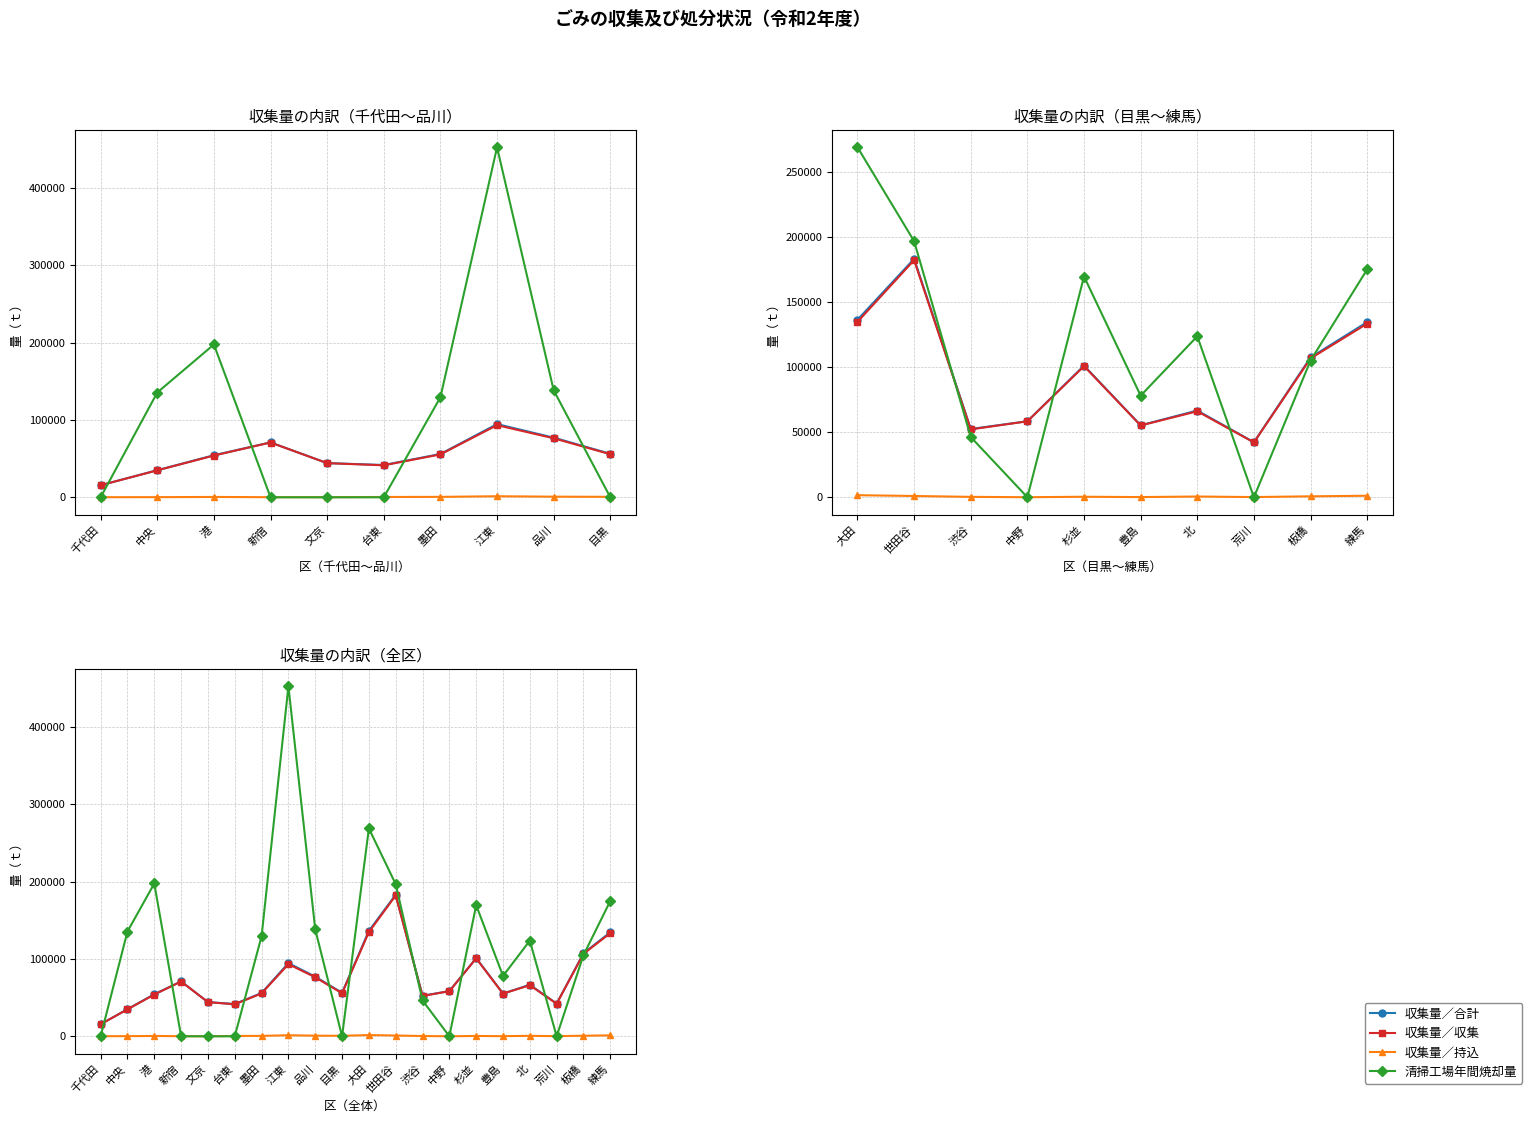

What position from the left is 文京?

5